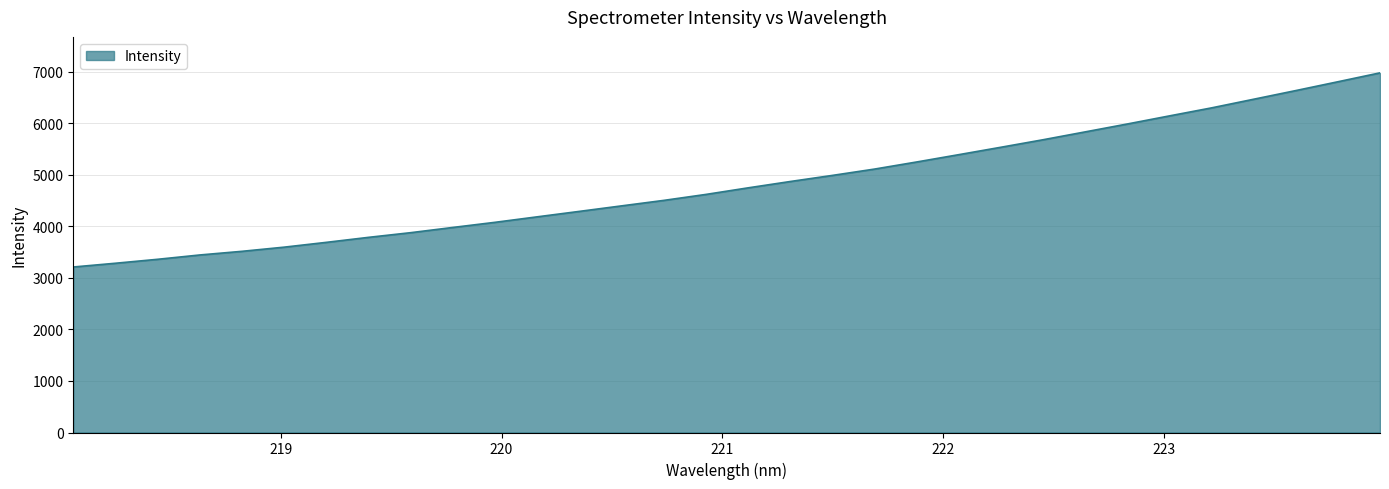

What is the greatest value displayed?

6976.4